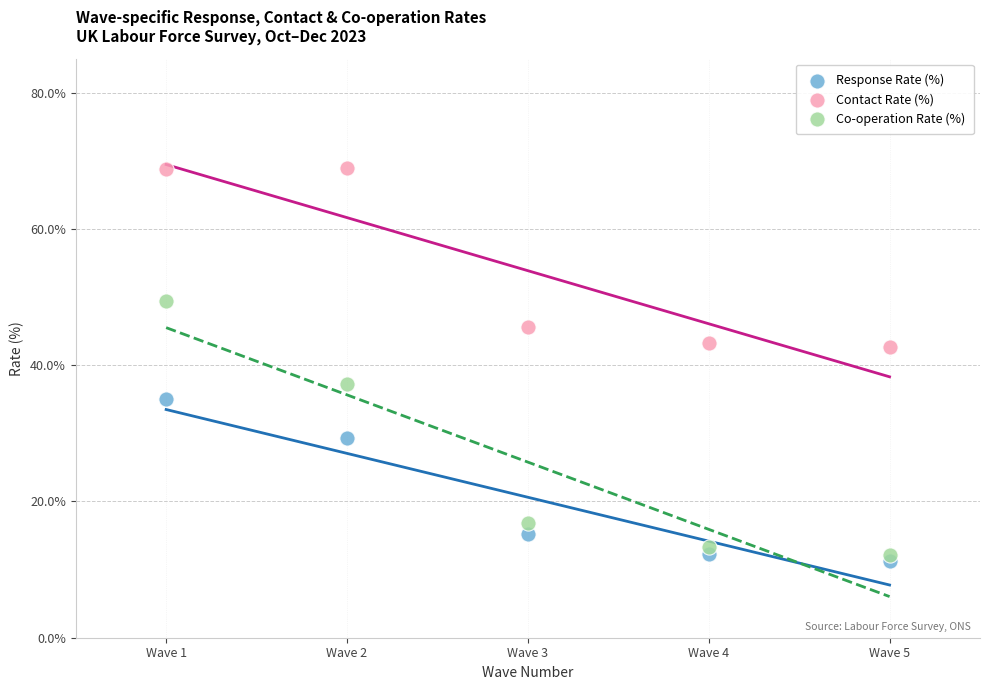

In the Contact Rate (%) series, what Y value is closest to 55?

45.6